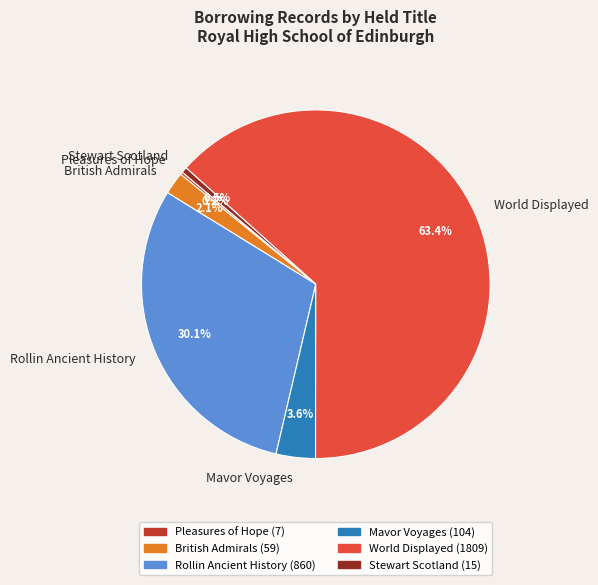

Approximately how many times larger is the value at World Displayed compared to Stewart Scotland?

120.6